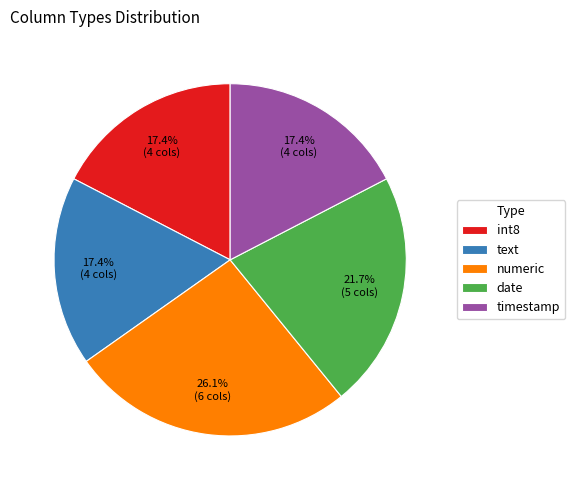

Do date and text together represent more than half of the pie?

No